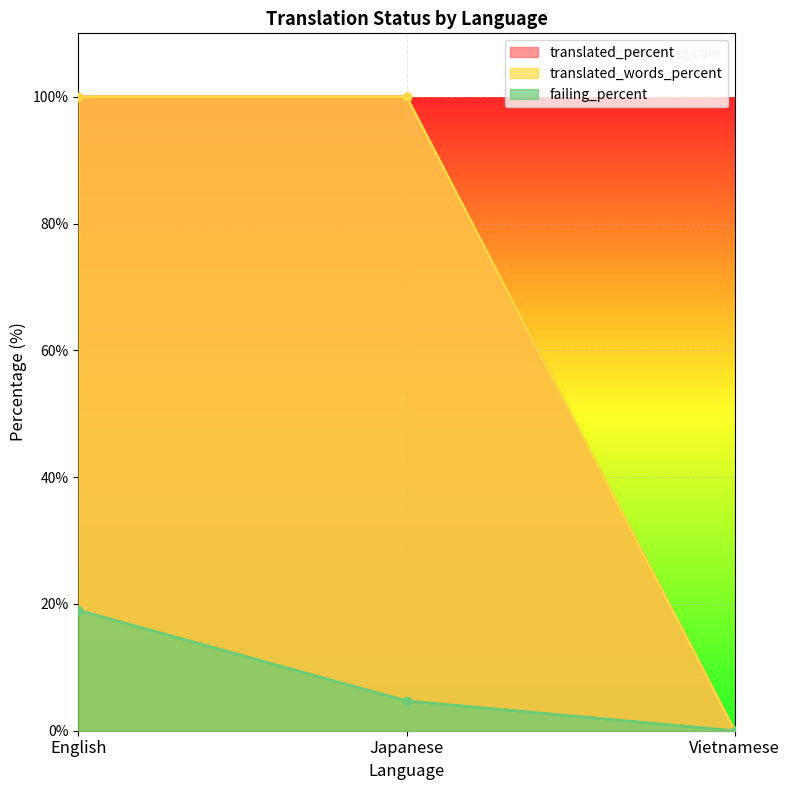

At how many categories does at least one series exceed 38?

2